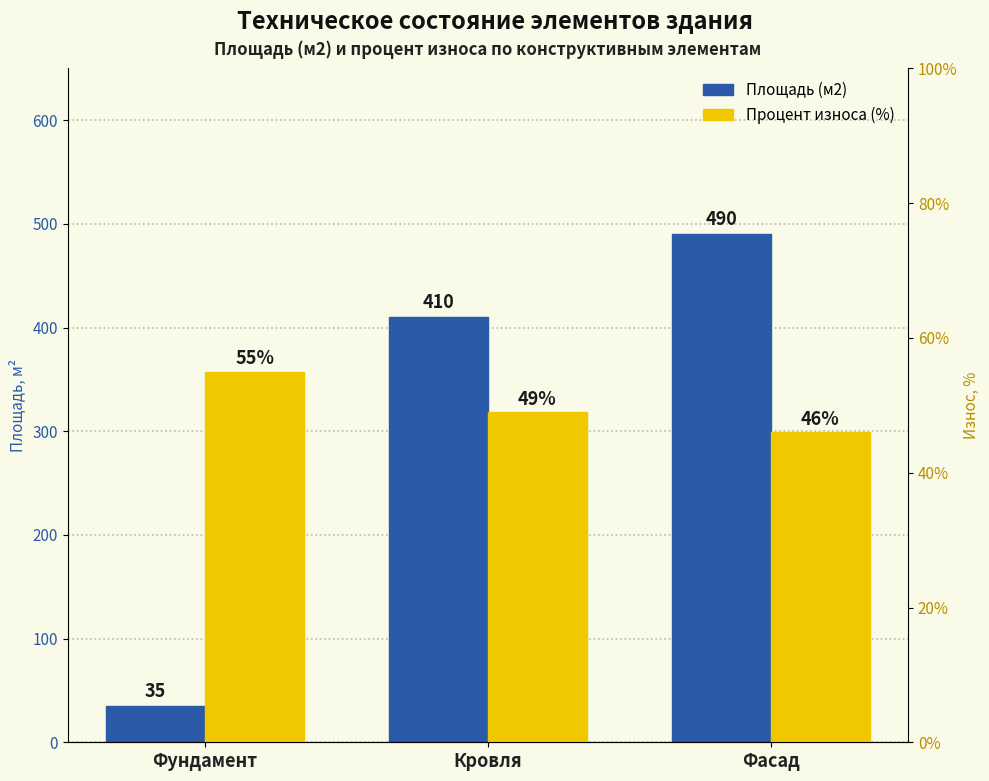

List the series in order of their peak value, highest first.

Площадь (м2), Процент износа (%)